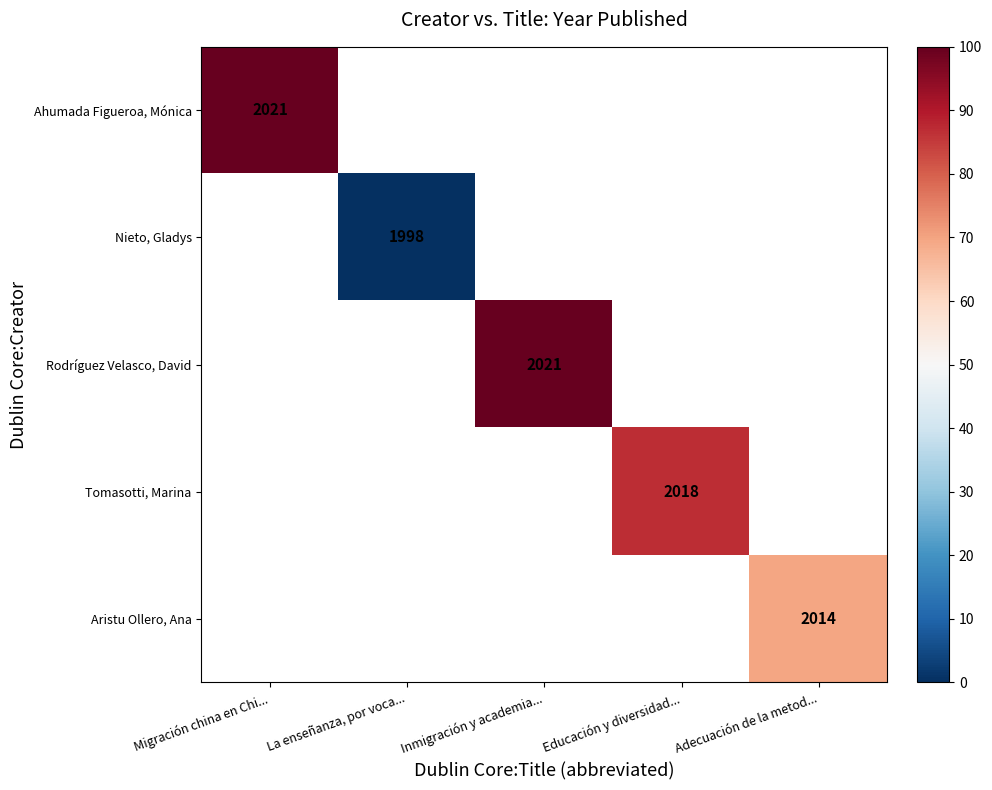

Count the number of categories in the chart.

5